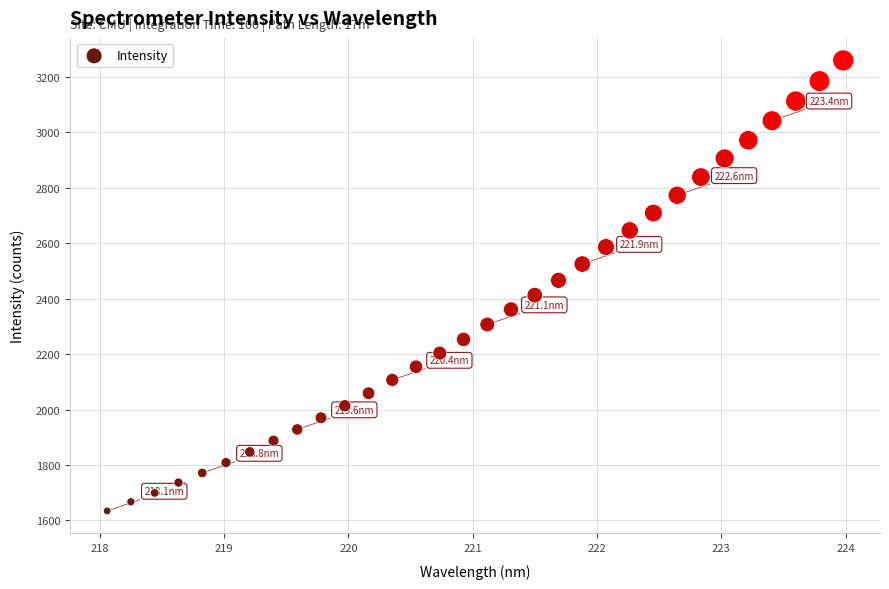

What is the range of Y values (max minus min)?

1625.1